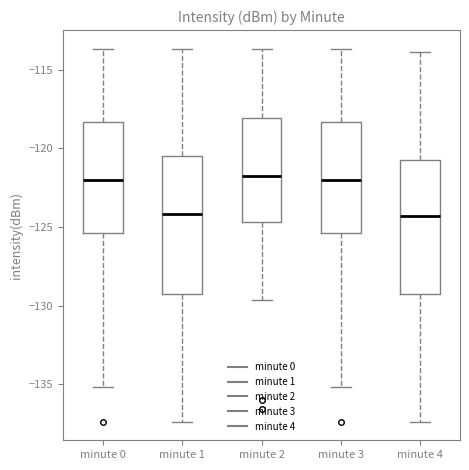

Reading left to right, transcribe this box plot: for each box, give where its median line is, the range the box spans, and where its two whiskers end, as read against the y-axis. The values are not printed on the chart, so give them approximately, as read against the axis.

minute 0: median -122.0, box -125.5 to -118.5, whiskers -135.0 to -113.5
minute 1: median -124.0, box -129.5 to -120.5, whiskers -137.5 to -113.5
minute 2: median -122.0, box -124.5 to -118.0, whiskers -129.5 to -113.5
minute 3: median -122.0, box -125.5 to -118.5, whiskers -135.0 to -113.5
minute 4: median -124.5, box -129.5 to -120.5, whiskers -137.5 to -114.0